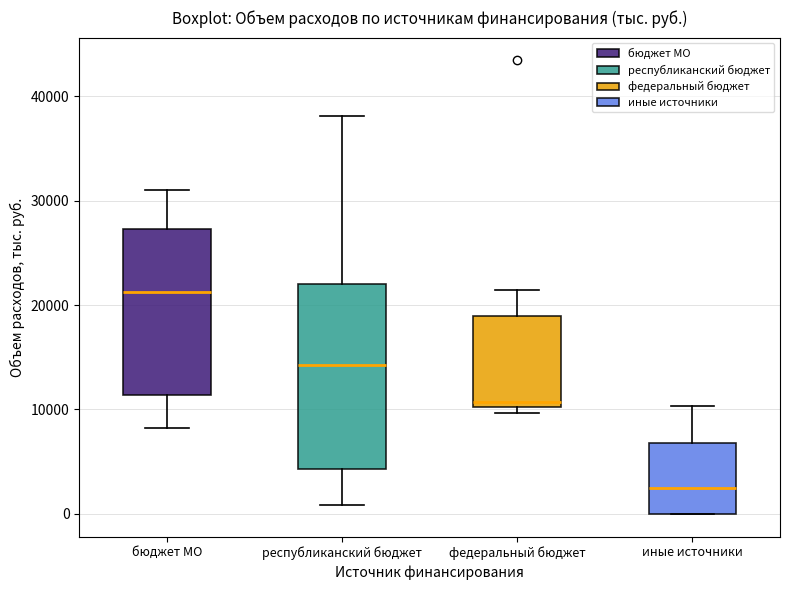

Comparing the boxes themselves (not the whiskers), which one is the tallest?

республиканский бюджет